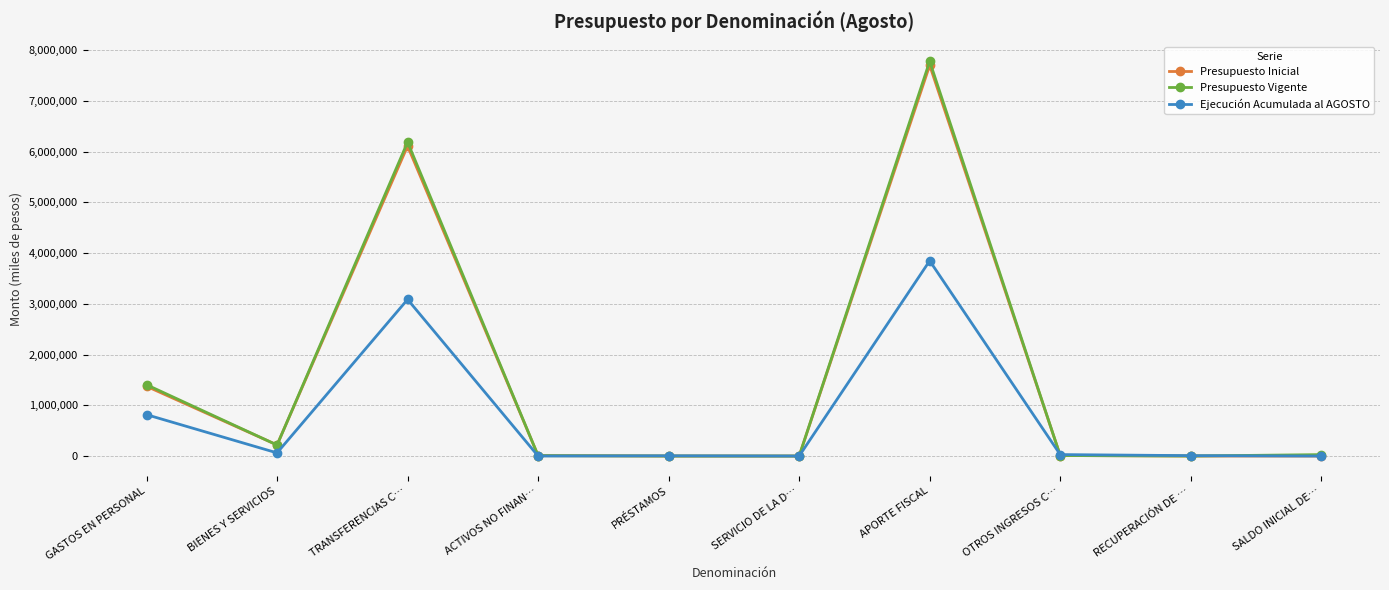

At which label is Presupuesto Vigente closest to 3889869?

TRANSFERENCIAS C…